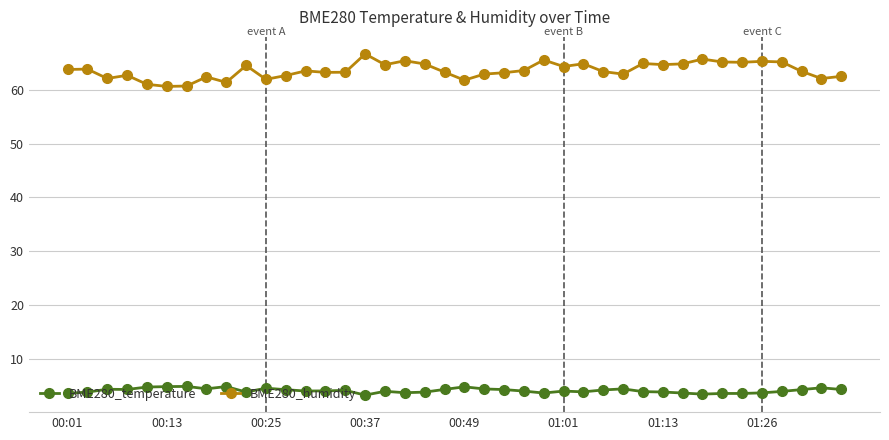

Which series has the largest range (max minus min)?

BME280_humidity